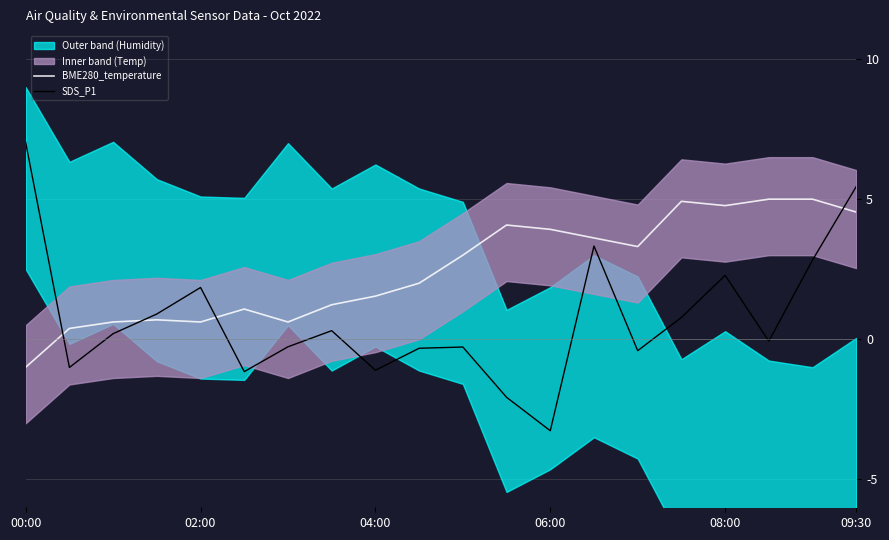

What is the lowest value of the SDS_P1 series?

-3.3